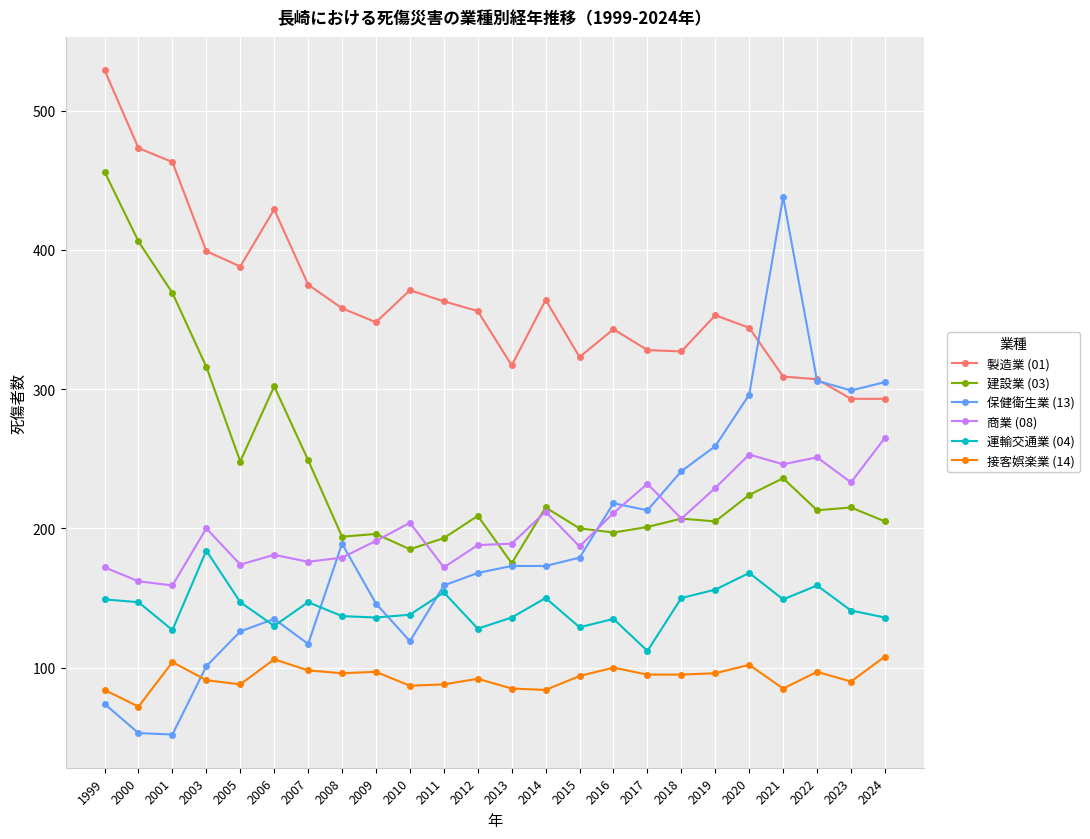

Which series has the largest total across all categories?

製造業 (01)